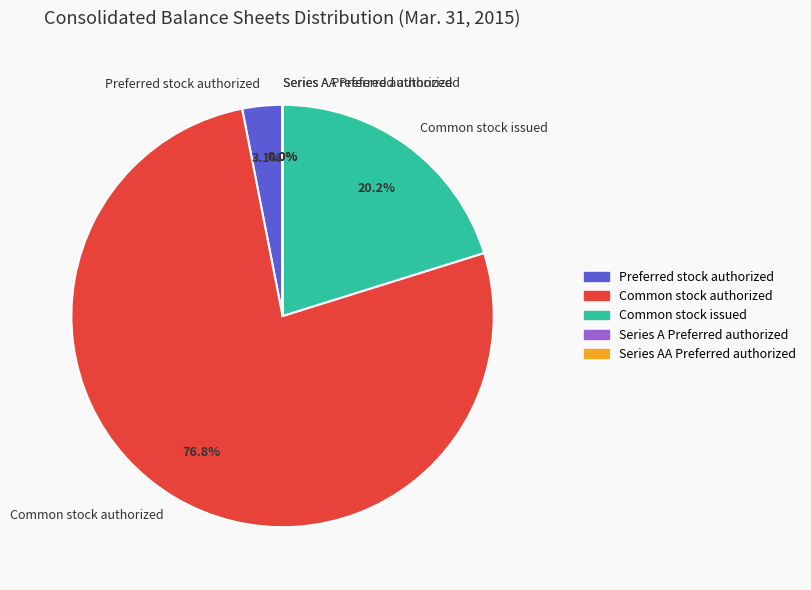

Which slice is the largest?

Common stock authorized